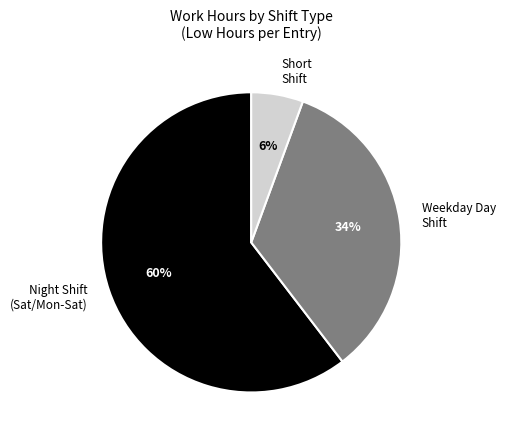

Is Short Shift the majority of the pie?

No